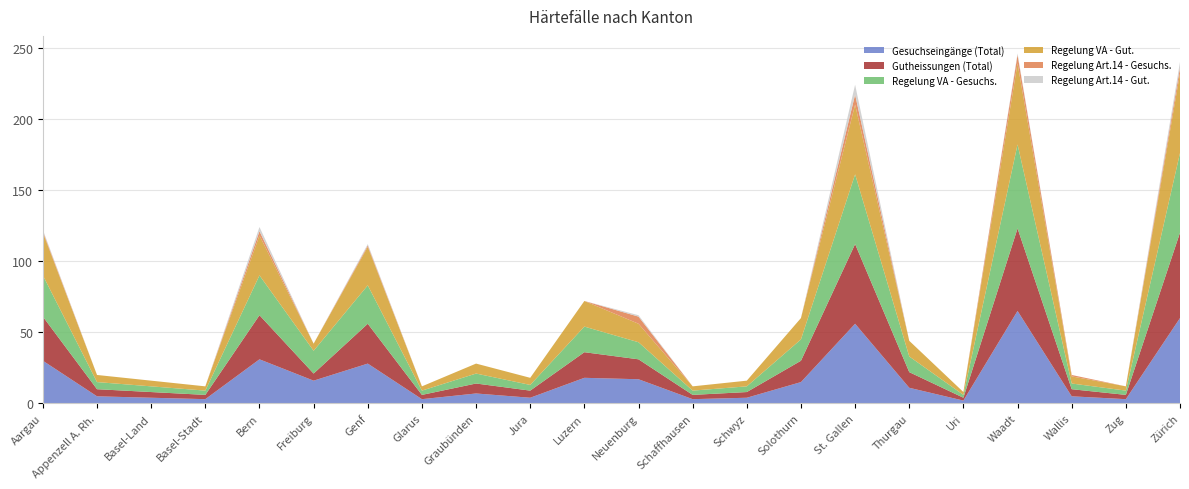

Reading right to left, list all the values displayed in this chart.

Gesuchseingänge (Total): 60	3	5	65	2	11	56	15	4	3	17	18	4	7	3	28	16	31	3	4	5	30
Gutheissungen (Total): 60	3	5	58	2	11	56	15	4	3	14	18	5	7	3	28	5	31	3	4	5	31
Regelung VA - Gesuchs.: 56	3	4	59	2	11	49	15	4	3	12	18	4	7	3	27	16	28	3	4	5	29
Regelung VA - Gut.: 56	3	5	57	2	11	49	15	4	3	13	18	5	7	3	27	5	28	3	4	5	30
Regelung Art.14 - Gesuchs.: 4	0	1	6	0	0	7	0	0	0	5	0	0	0	0	1	0	3	0	0	0	1
Regelung Art.14 - Gut.: 4	0	0	1	0	0	7	0	0	0	1	0	0	0	0	1	0	3	0	0	0	1